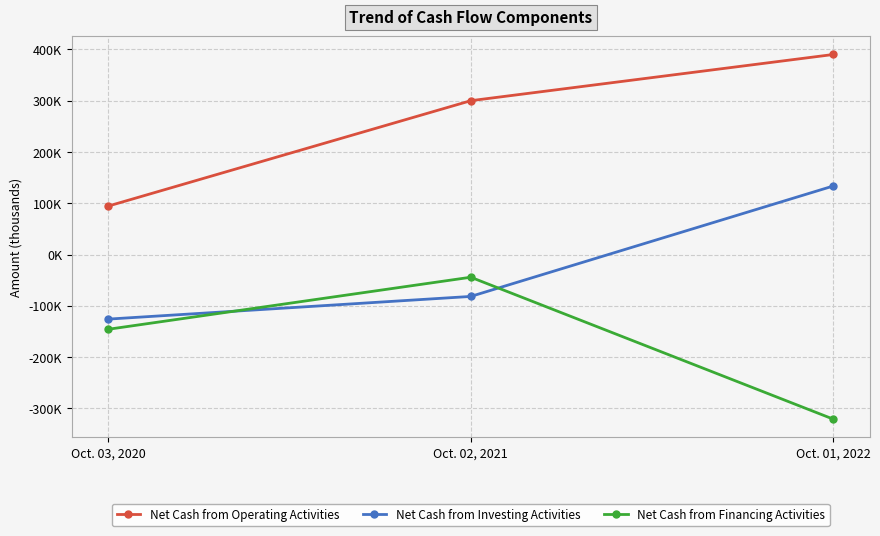

What is the minimum value for Net Cash from Investing Activities?

-125957